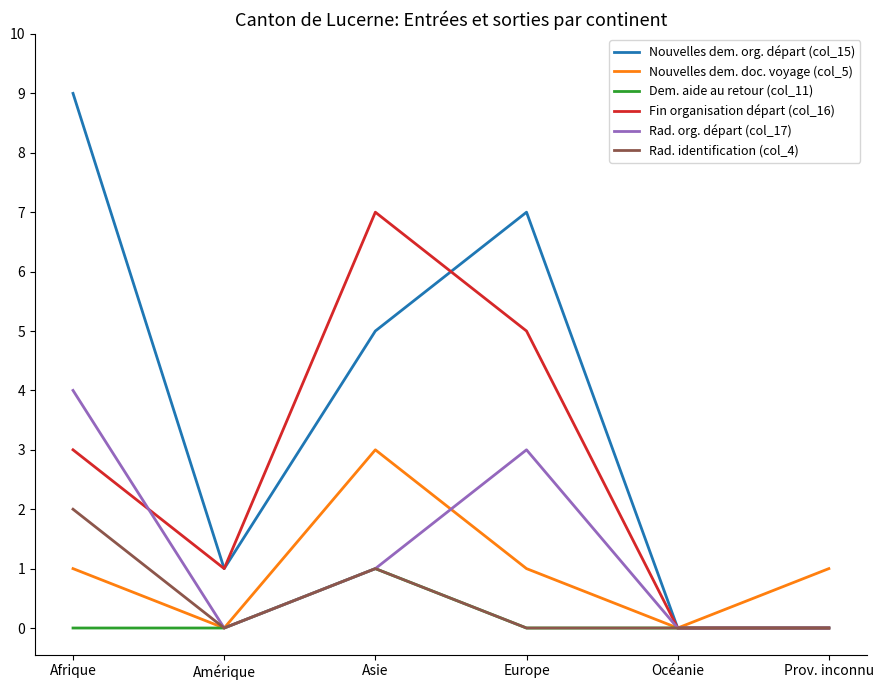

Is this an area chart (filled region under the line)?

No